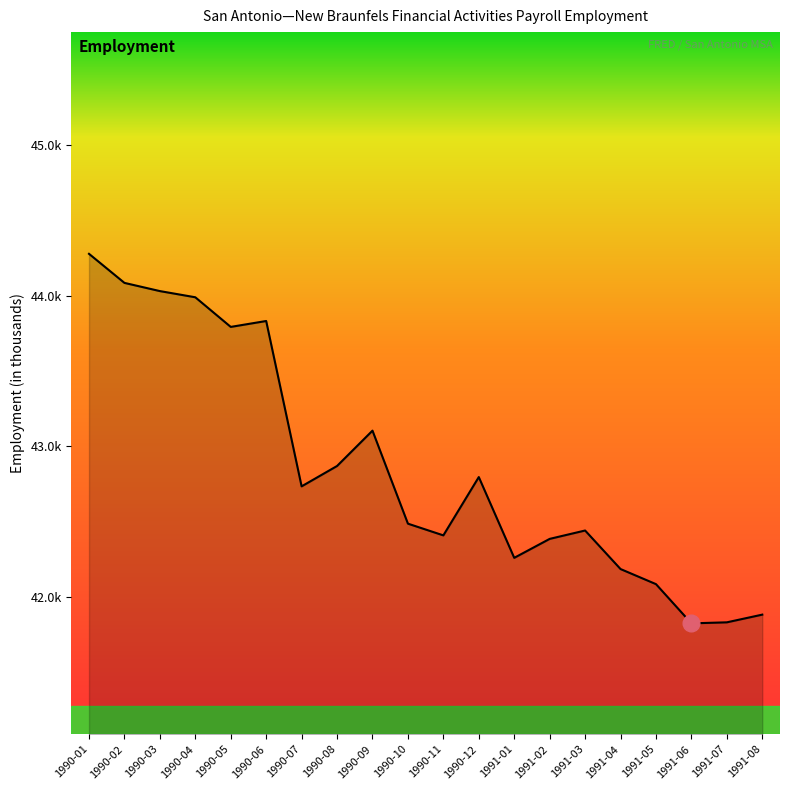

Does the chart have visible grid lines?

No